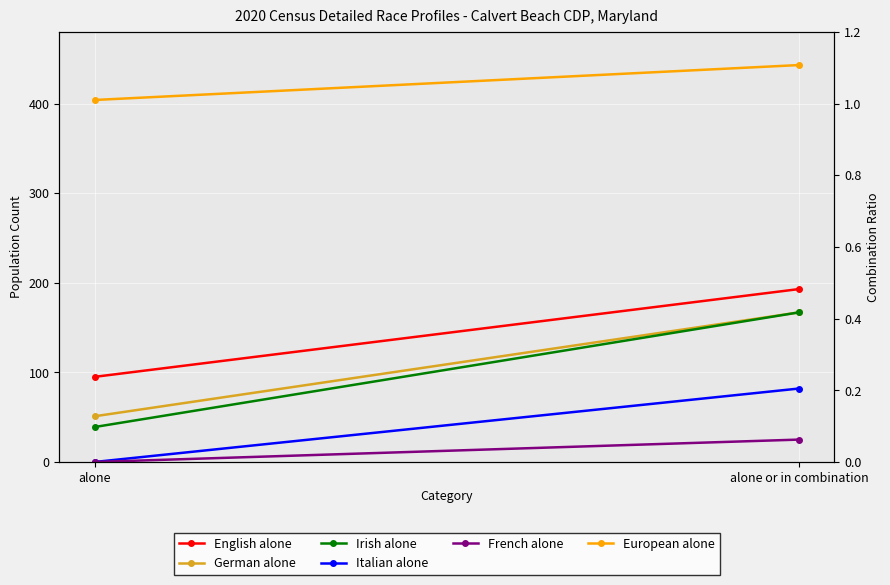

Is the value of French alone at alone or in combination greater than the value of German alone at alone?

No